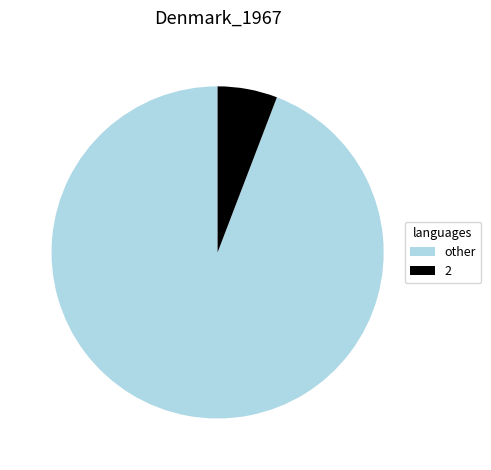

Is the sum of other and 2 greater than half?

Yes